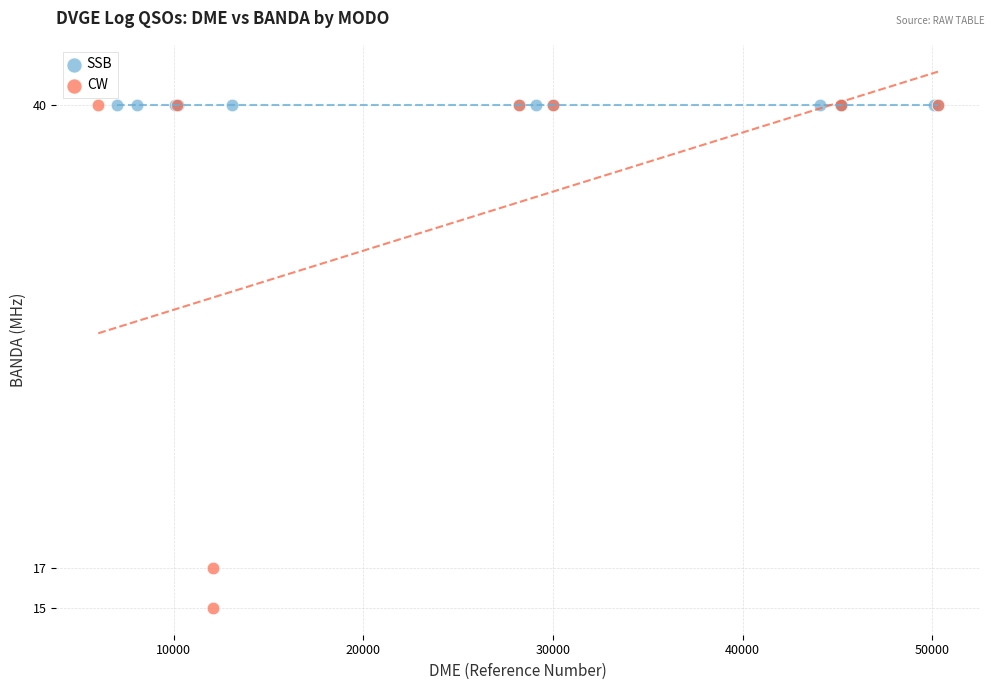

Which series reaches the minimum Y coordinate?

CW